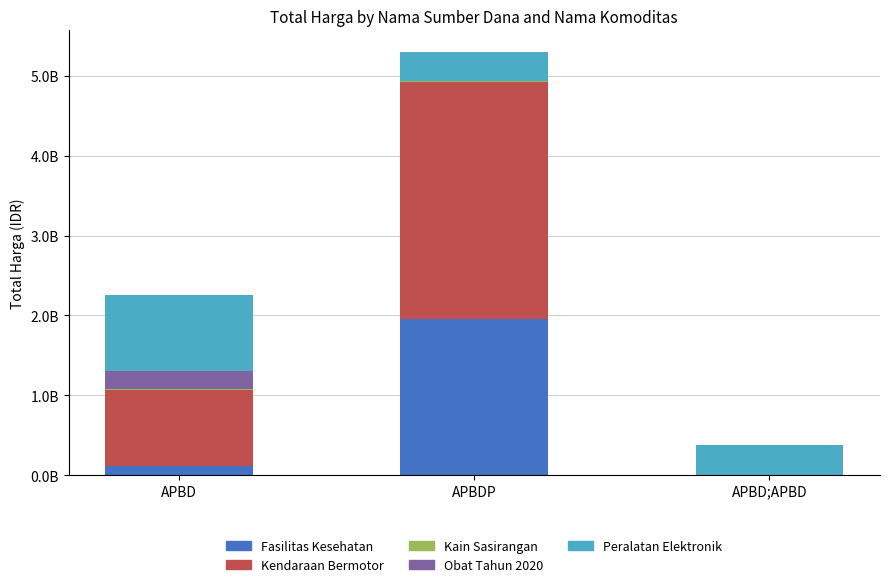

True or false: Kendaraan Bermotor has a value of 306961752 at APBD.

False